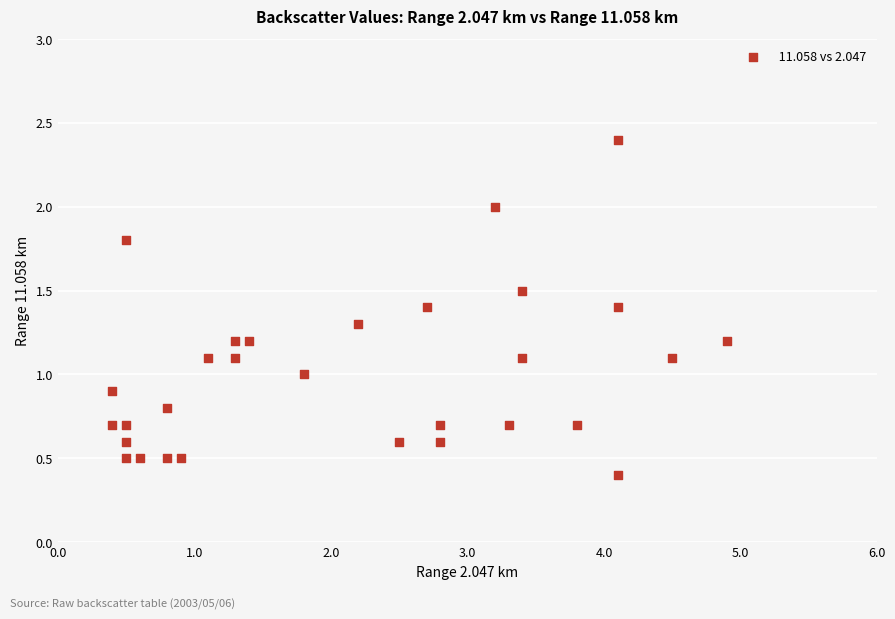

What is the range of Y values (max minus min)?

2.0